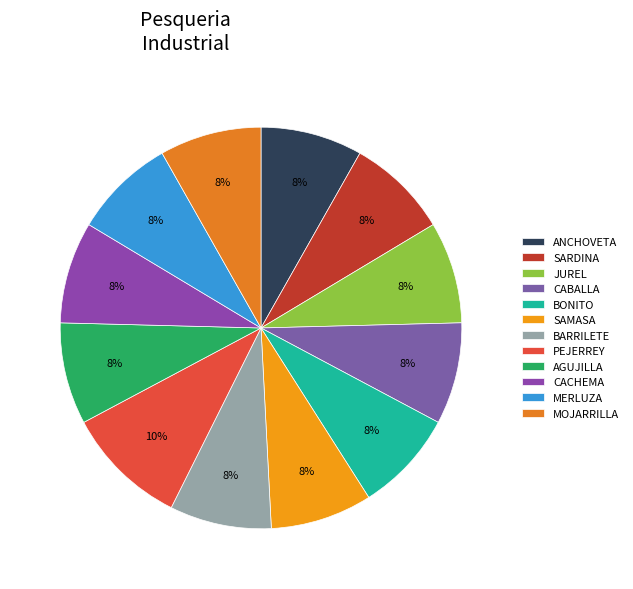

How many slices are in this pie chart?

12